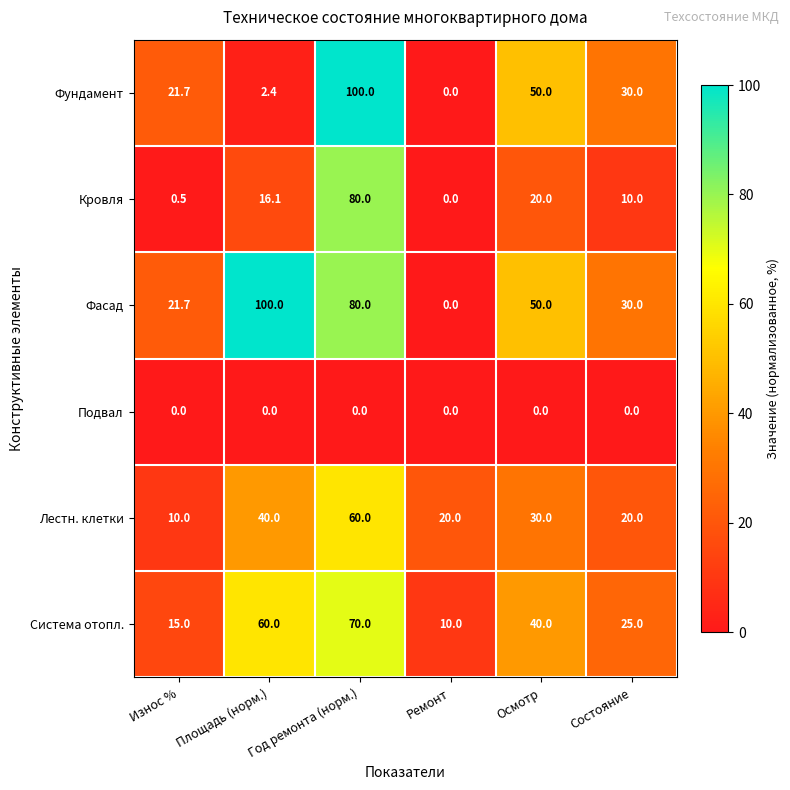

What is the difference between the highest and lowest values at Состояние?

30.0